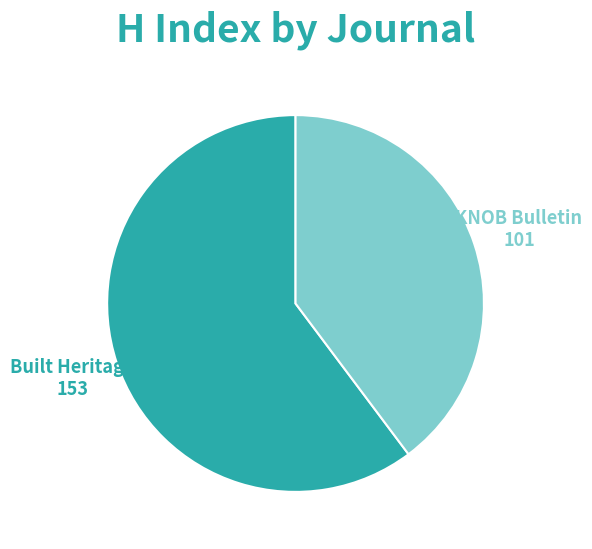

Does any single category account for the majority?

Yes